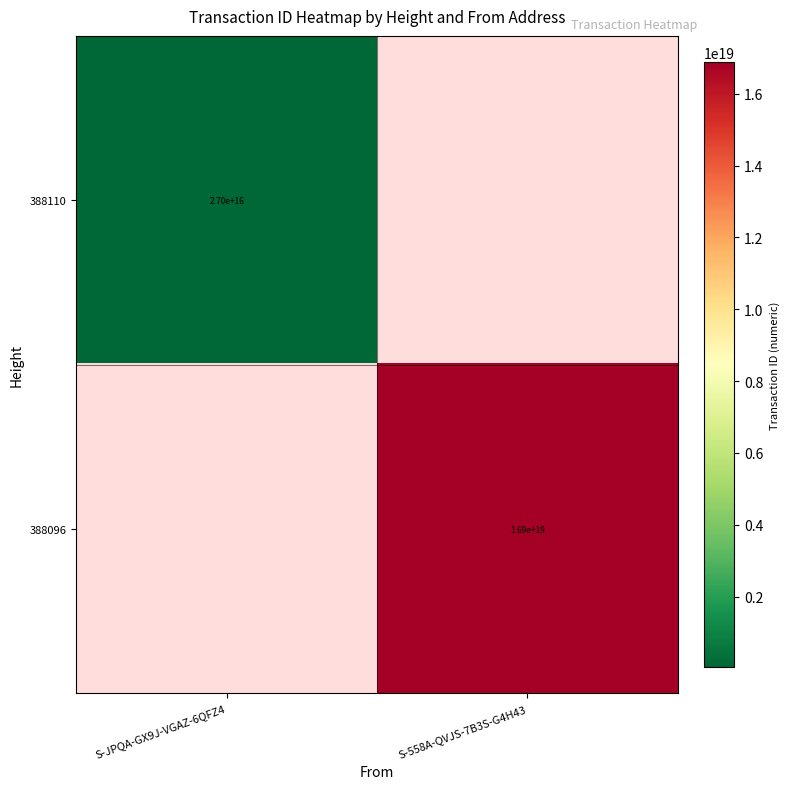

Is it true that 388110 equals 27000000000000000 at S-JPQA-GX9J-VGAZ-6QFZ4?

True